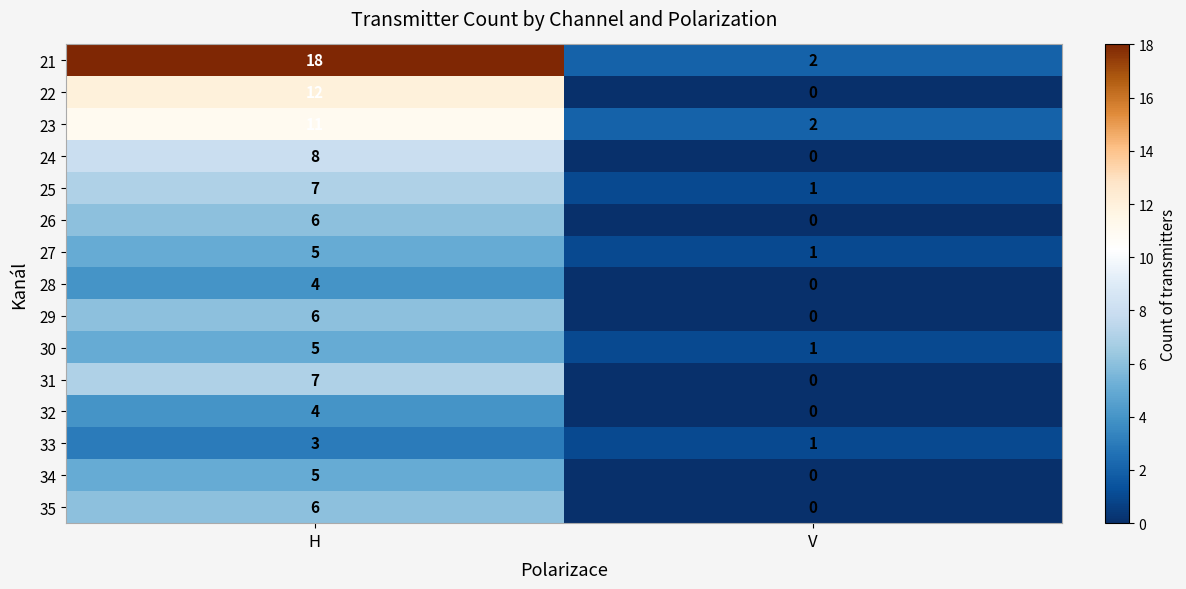

What is the difference between the highest and lowest values at H?

15